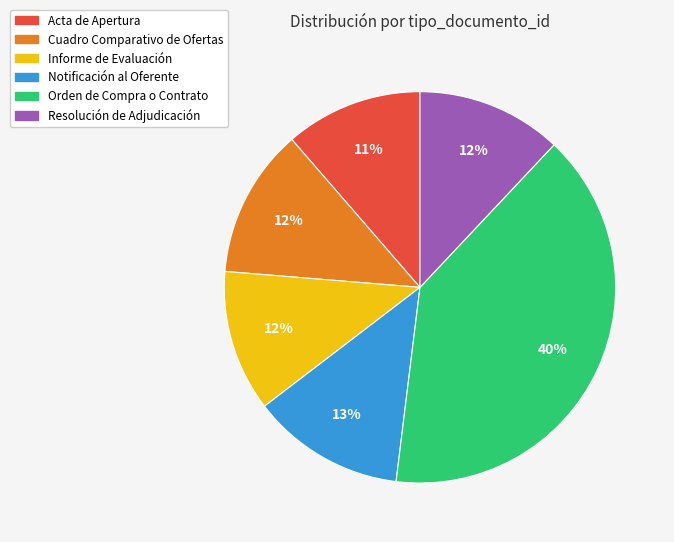

Is there a majority slice in this chart?

No